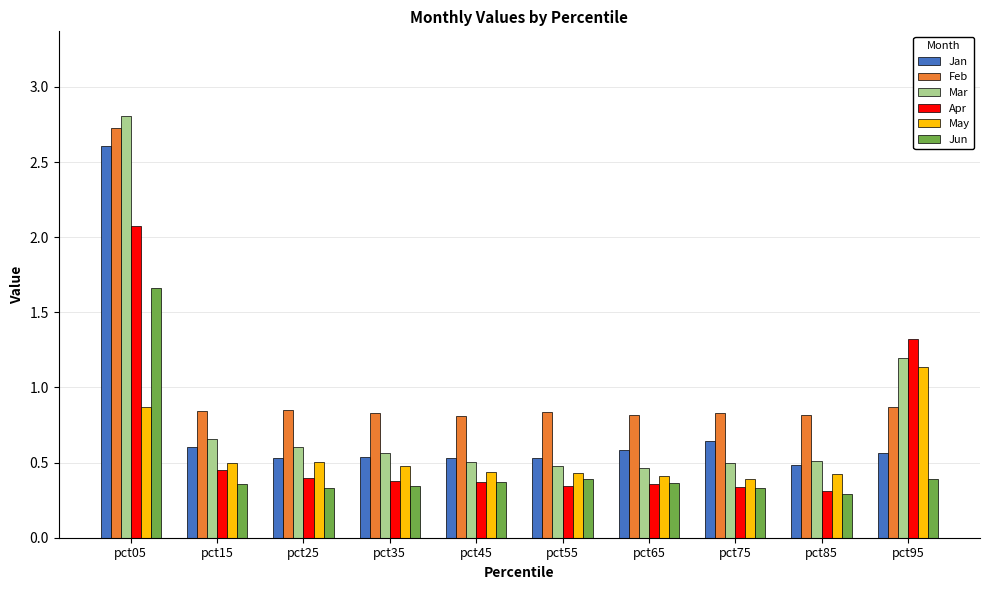

Count the May values in the range 0 to 1.

9